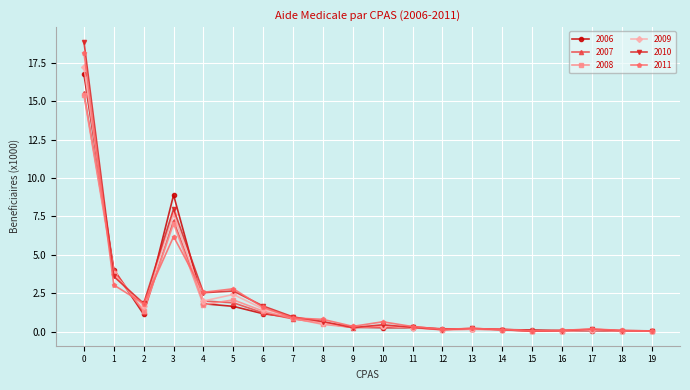

True or false: 2011 has more than 2 interior local peaks.

True